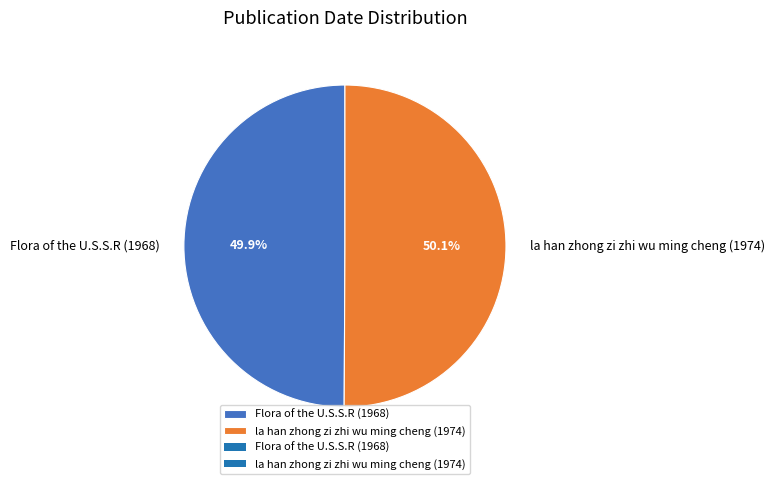

To the nearest percent, what portion does Flora of the U.S.S.R (1968) represent?

50%